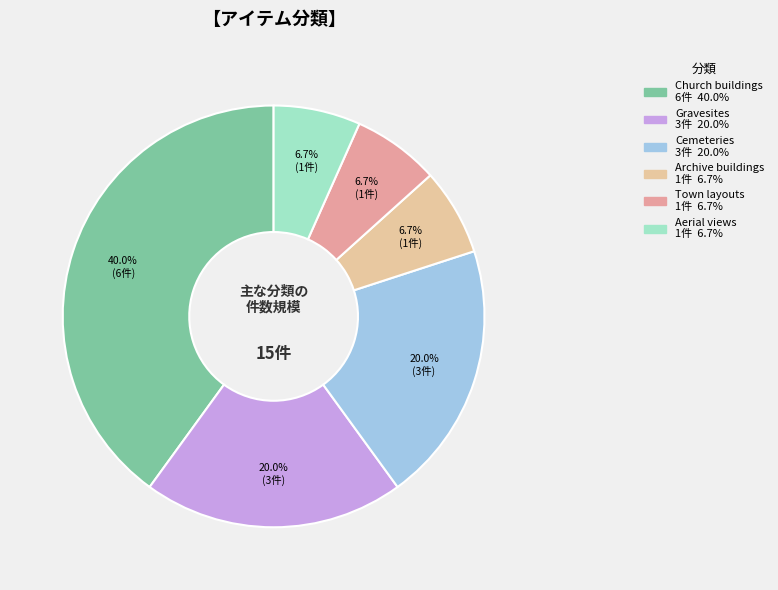

What is the largest slice in the pie chart?

Church buildings